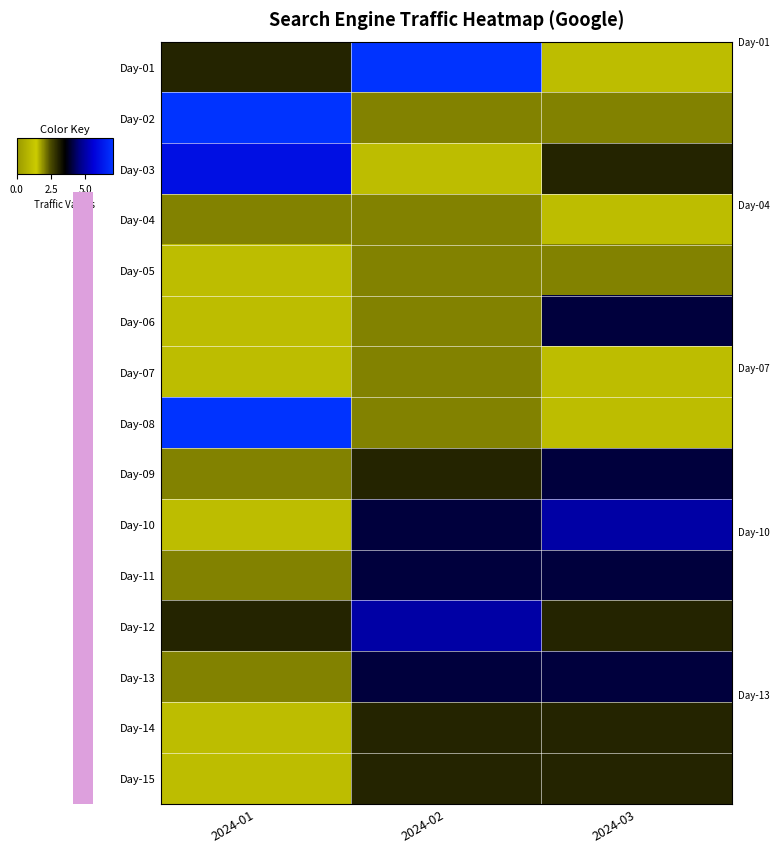

Which label corresponds to the largest value in the chart?

2024-02